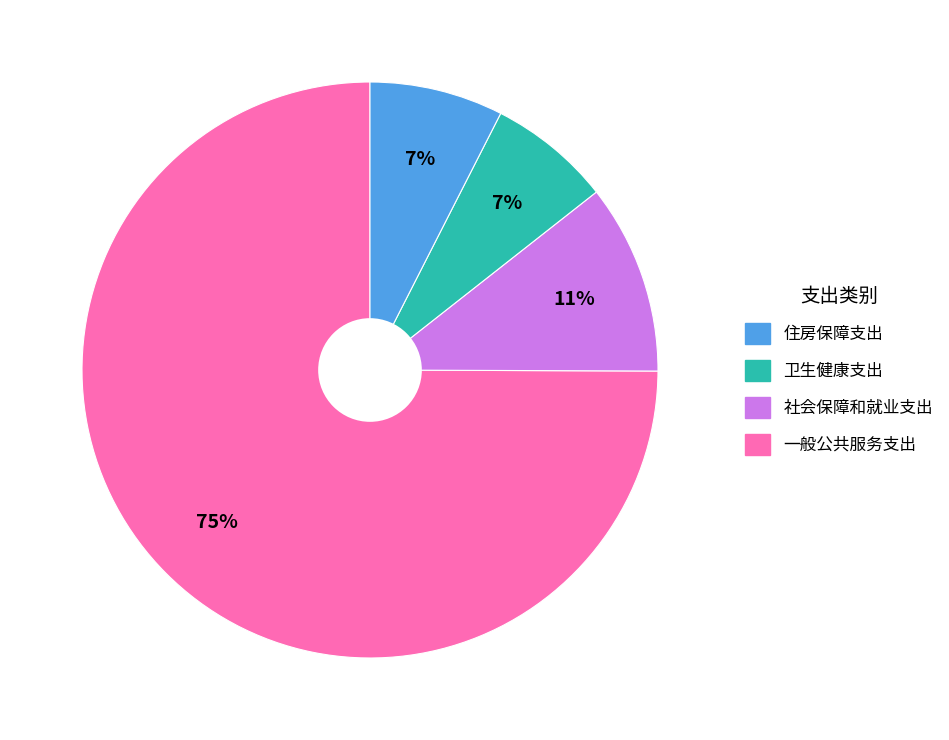

Is there a majority slice in this chart?

Yes